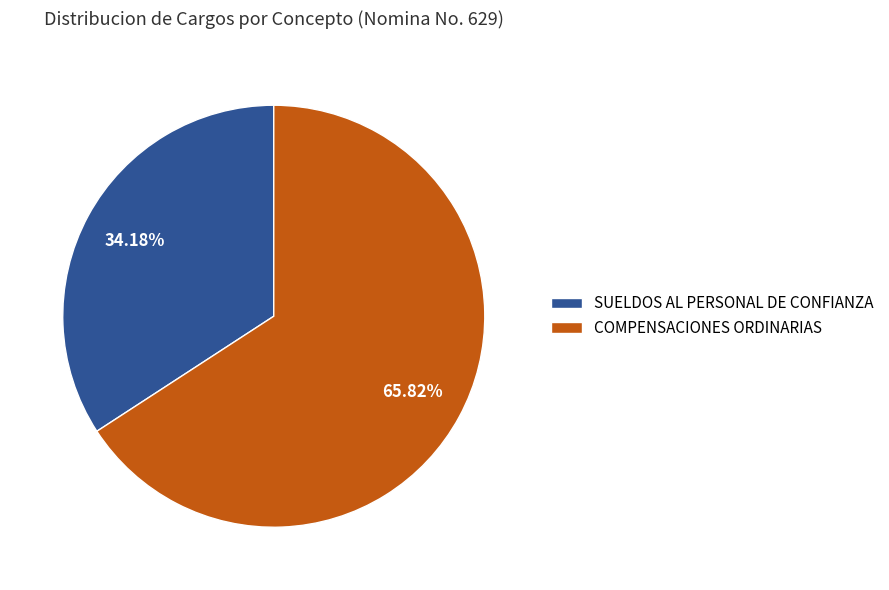

Which category has the smallest portion of the pie?

SUELDOS AL PERSONAL DE CONFIANZA